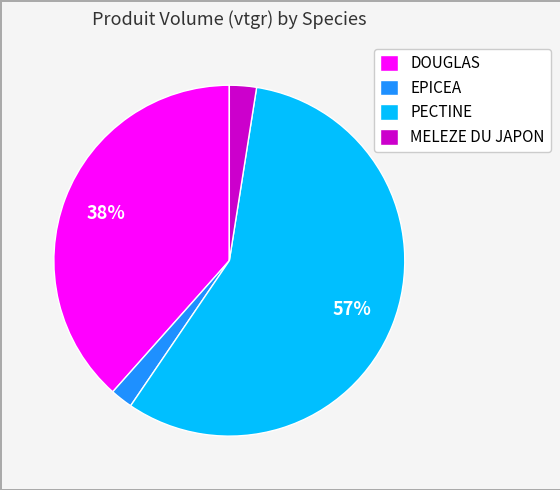

To the nearest percent, what percentage of the pie is EPICEA?

2%